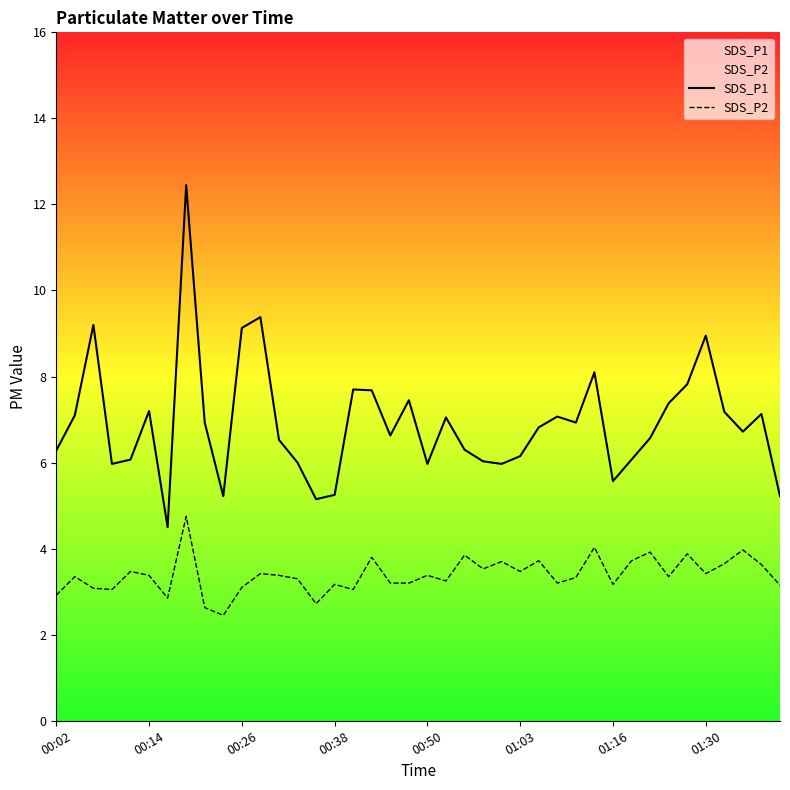

What value does the SDS_P2 series have at 00:26?

3.1